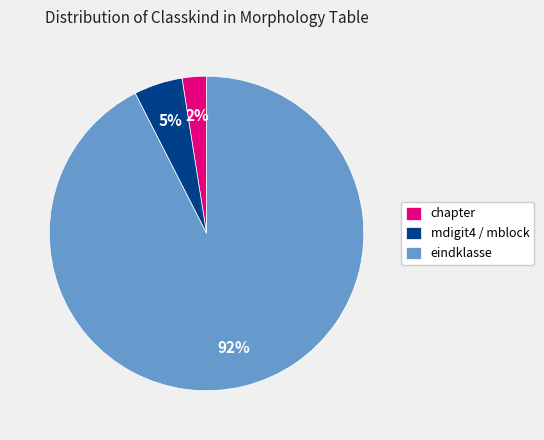

What percentage is the mdigit4 / mblock slice, to the nearest percent?

5%